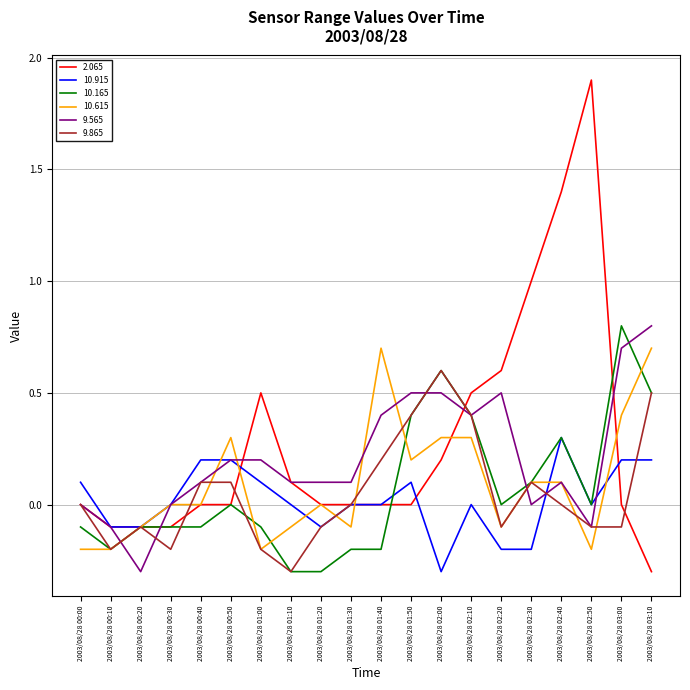

Is the value of 10.915 at 2003/08/28 02:10 greater than the value of 10.165 at 2003/08/28 03:10?

No